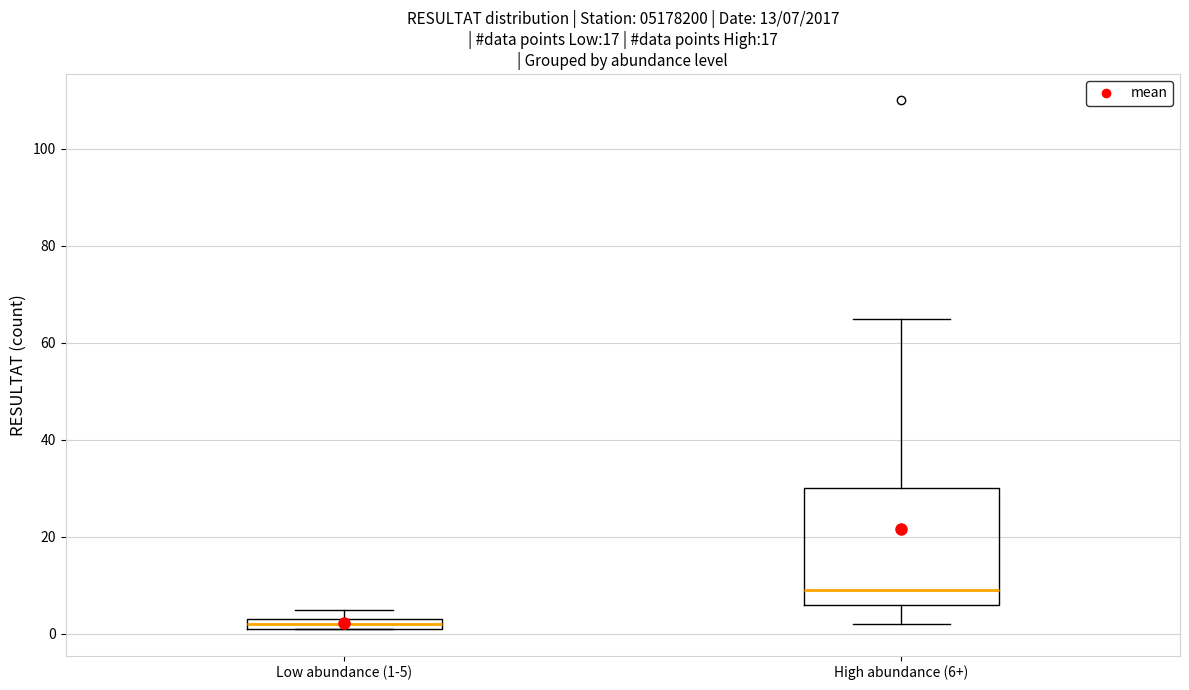

Which box's median line is the highest?

High abundance (6+)